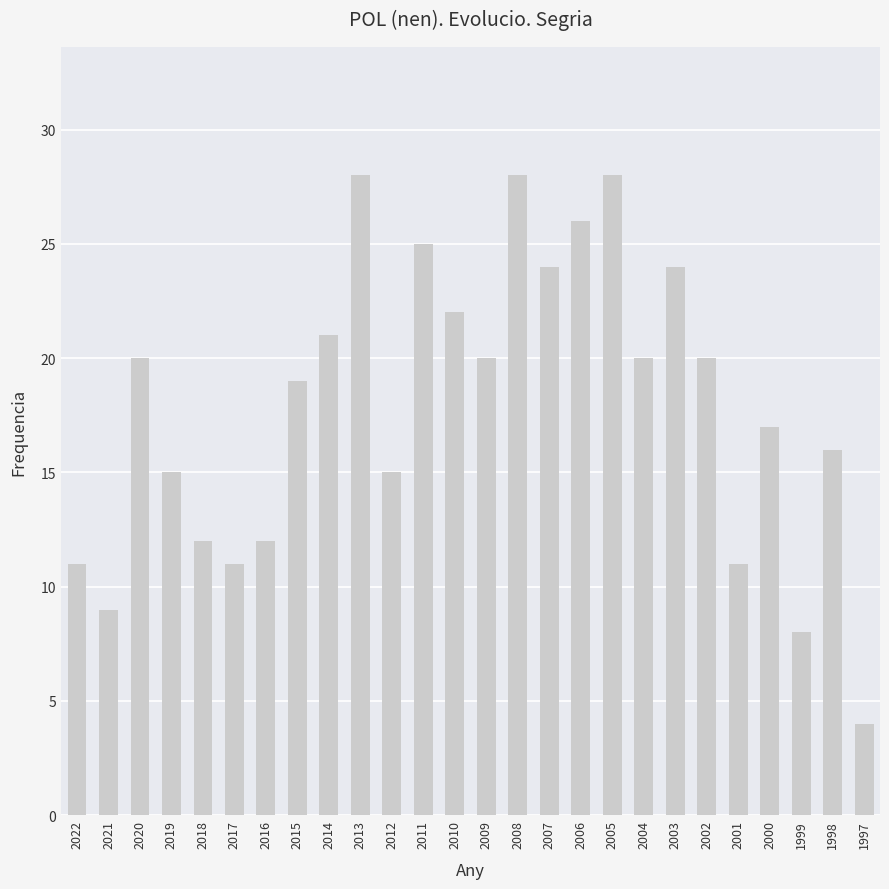

Approximately how many times larger is the value at 2009 compared to 2004?

1.0